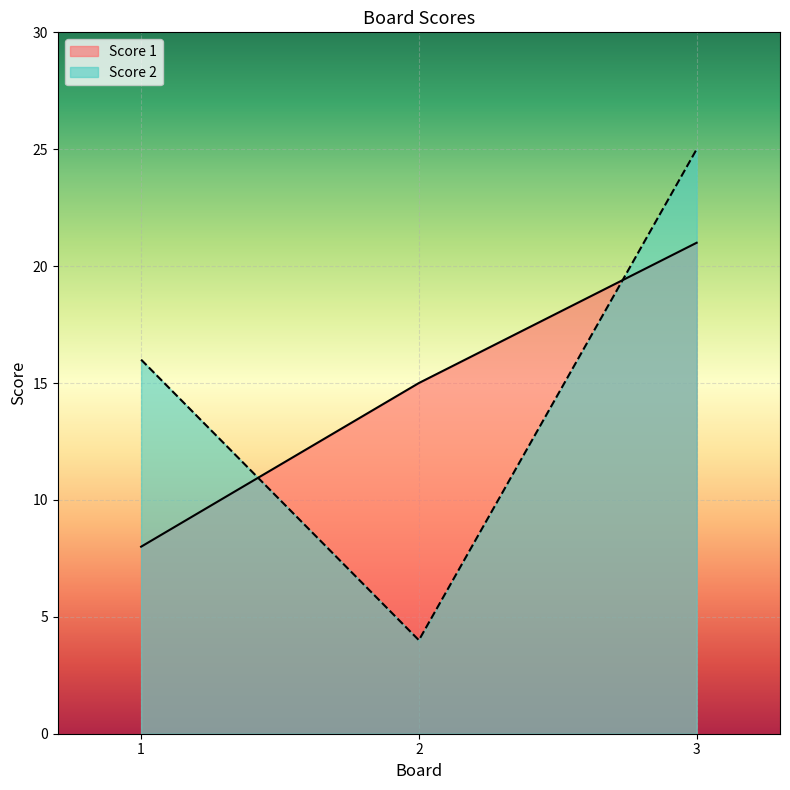

What is the sum of all Score 2 values?

45